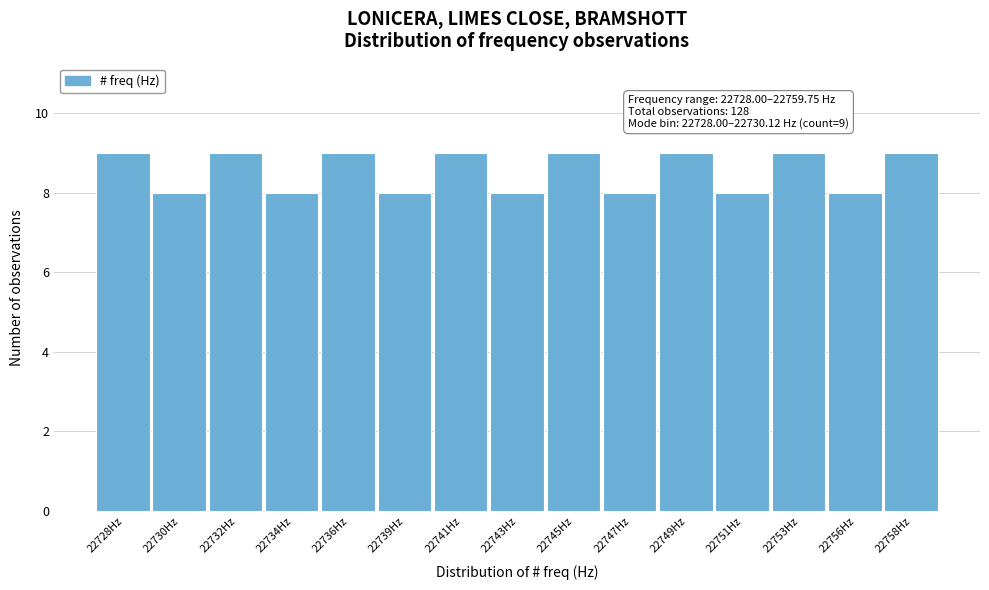

Reading left to right, transcribe all the data shown in this chart.

9	8	9	8	9	8	9	8	9	8	9	8	9	8	9